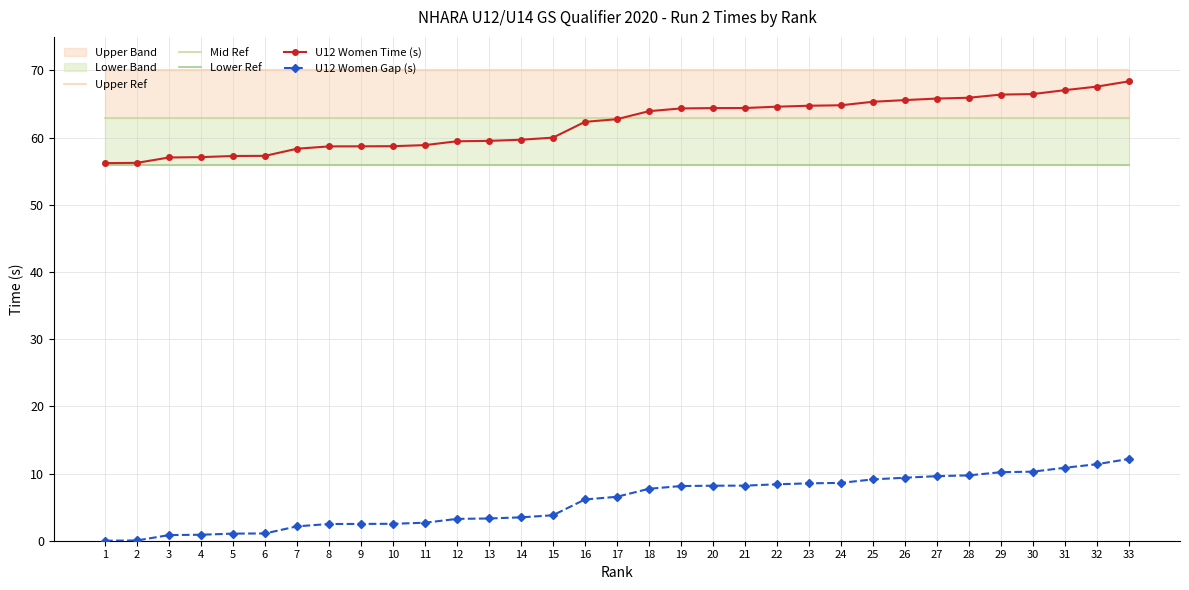

List the labels in order of U12 Women Time (s) value, largest first.

33, 32, 31, 30, 29, 28, 27, 26, 25, 24, 23, 22, 21, 20, 19, 18, 17, 16, 15, 14, 13, 12, 11, 10, 9, 8, 7, 6, 5, 4, 3, 2, 1